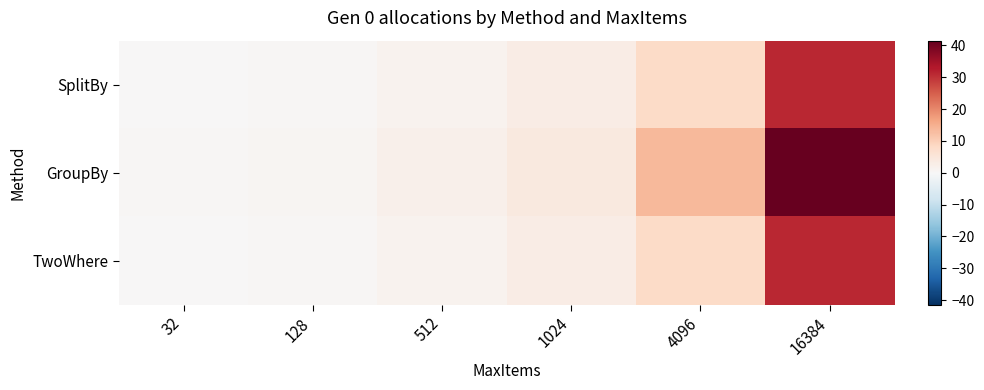

Which series has the largest total across all categories?

GroupBy